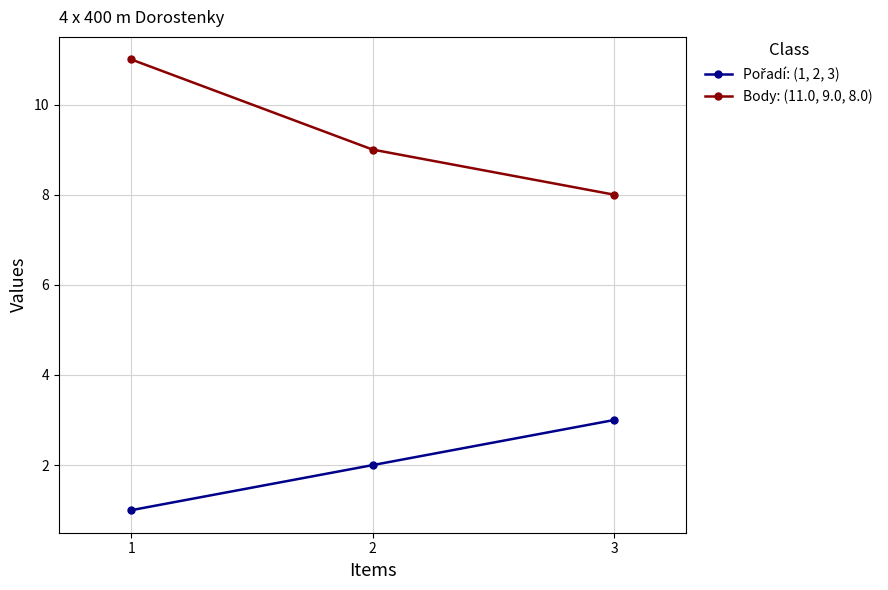

Is this an area chart (filled region under the line)?

No